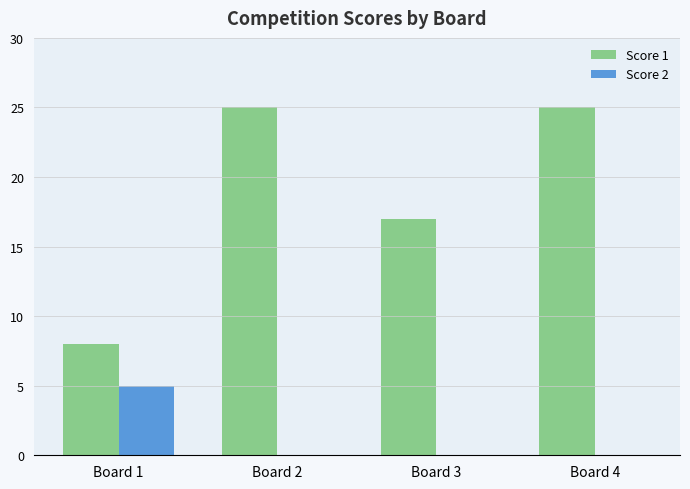

How many Score 2 values are between 0 and 5?

4